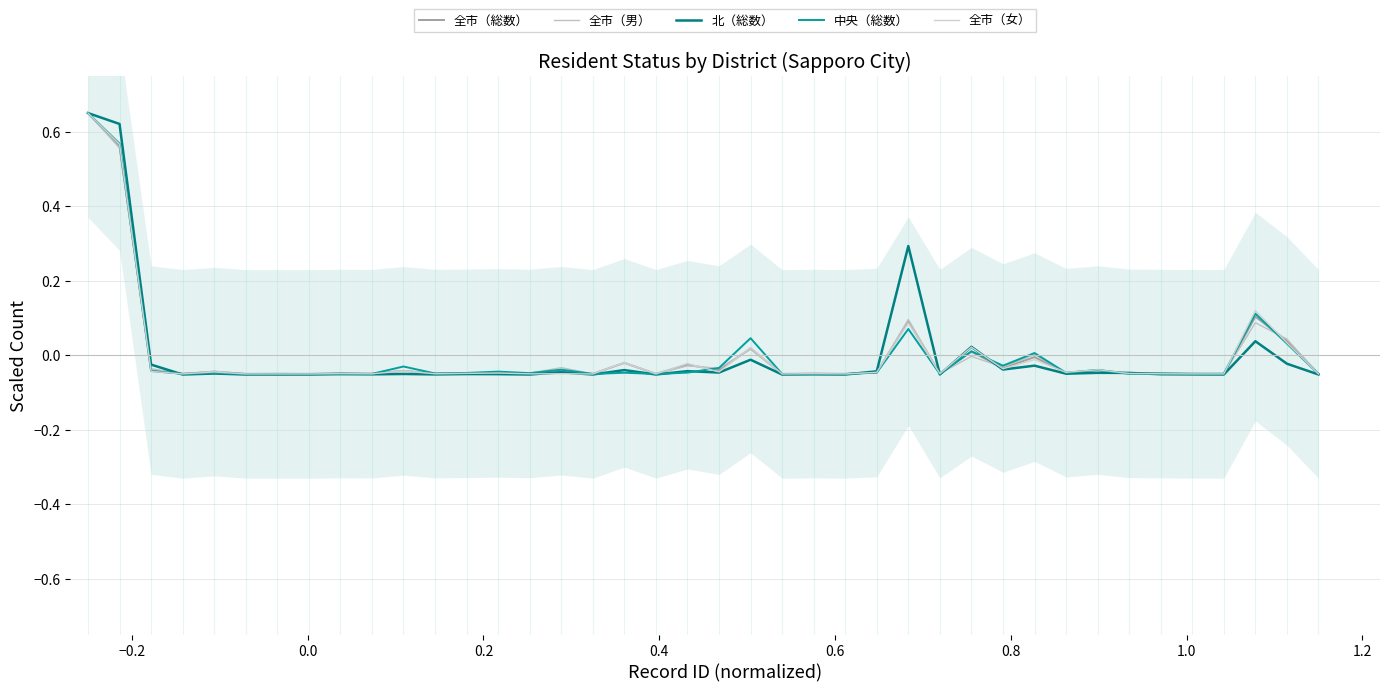

How many intersections are there between 中央（総数） and 全市（総数）?

15